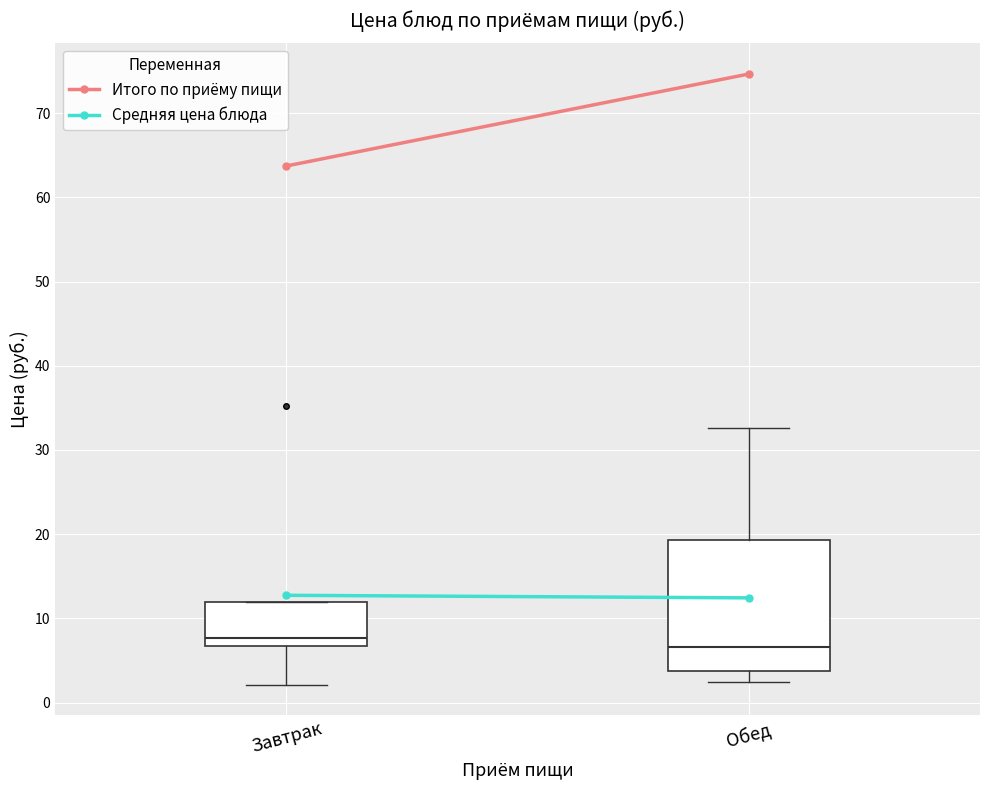

Reading left to right, transcribe this box plot: for each box, give where its median line is, the range the box spans, and where its two whiskers end, as read against the y-axis. The values are not printed on the chart, so give them approximately, as read against the axis.

Завтрак: median 8, box 7 to 12, whiskers 2 to 12
Обед: median 7, box 4 to 19, whiskers 2 to 33